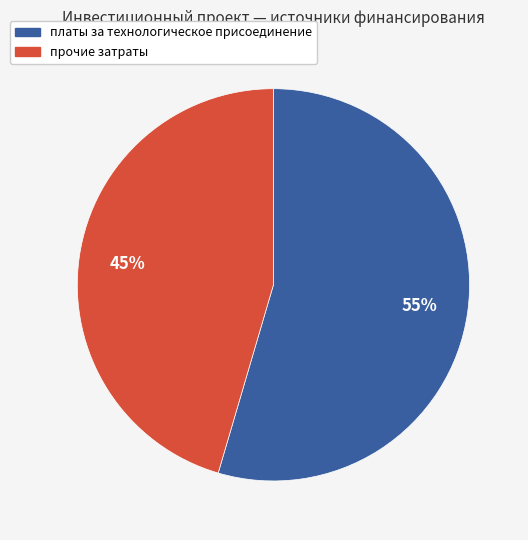

True or false: прочие затраты accounts for 45% of the total.

True